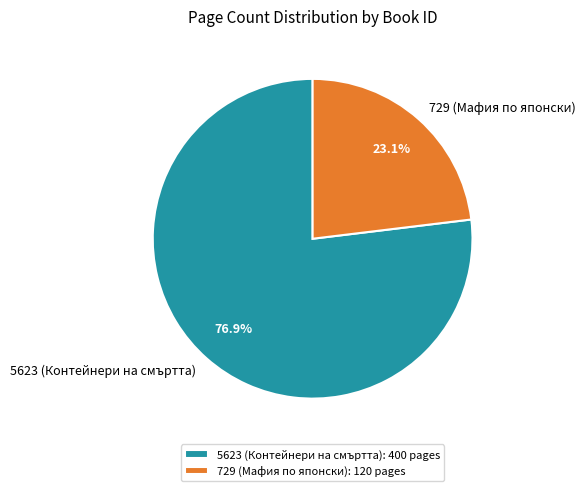

Is there a majority slice in this chart?

Yes